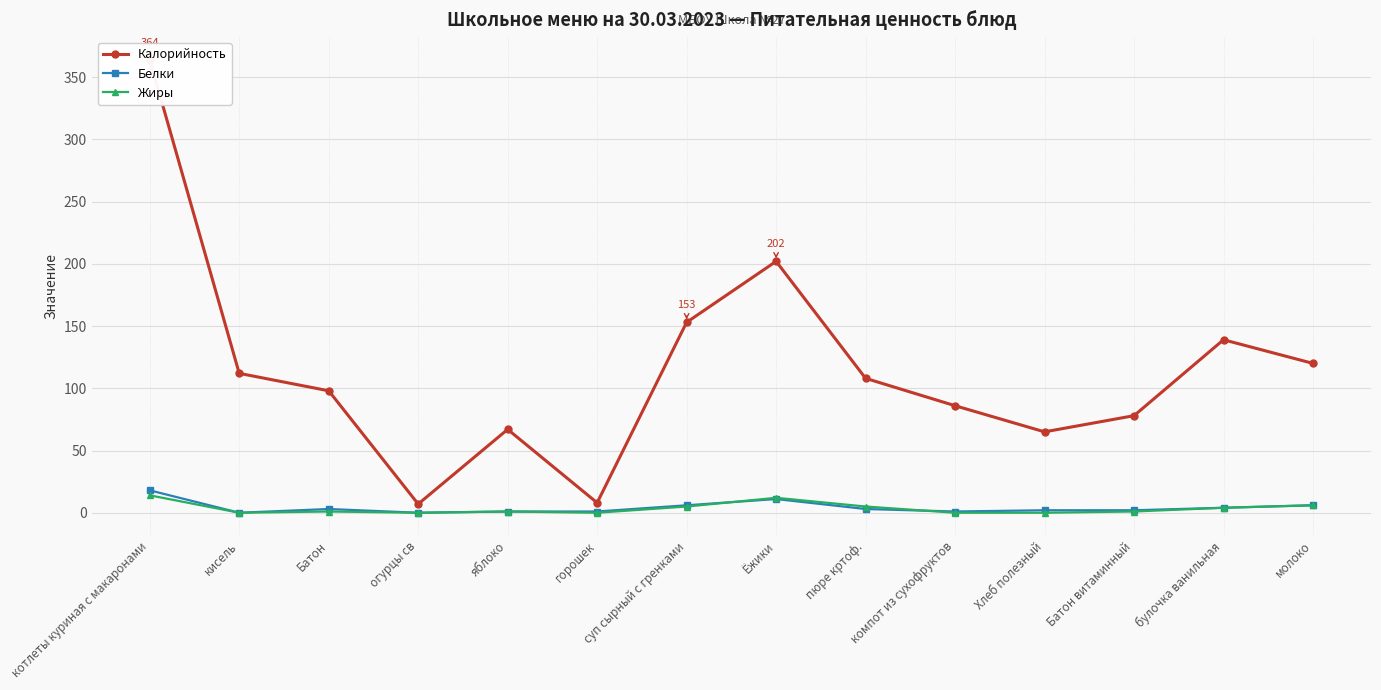

The value of Калорийность at Батон витаминный is 30. True or false?

False